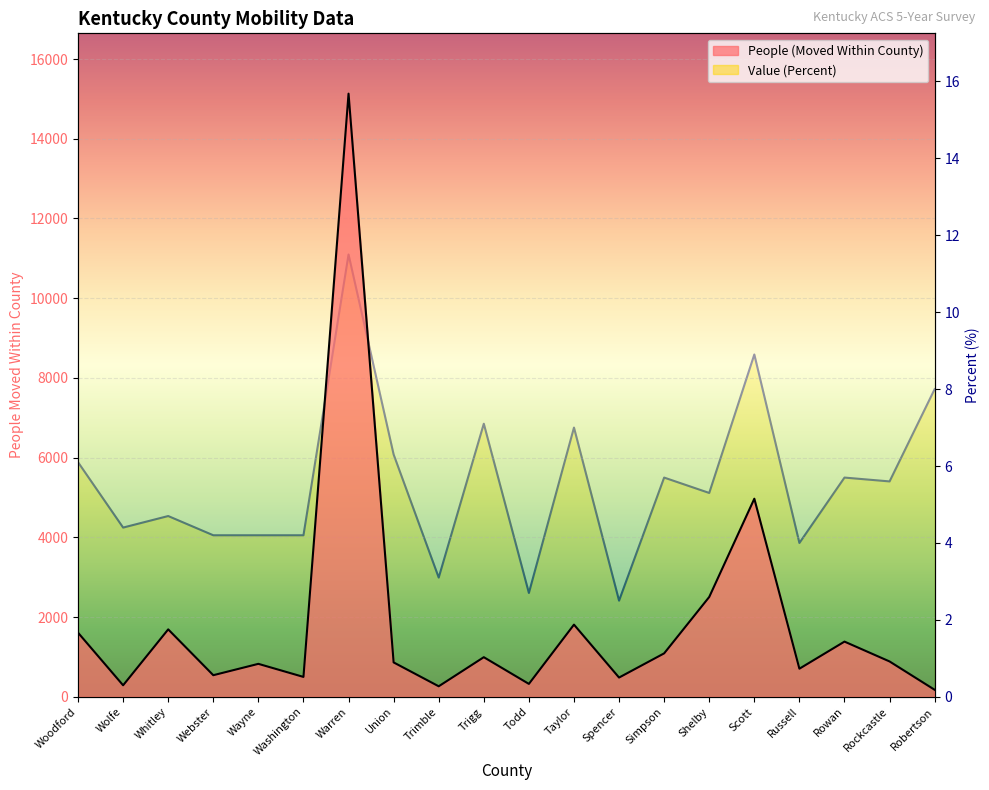

Reading left to right, transcribe all the data shown in this chart.

People (Moved Within County): Woodford=1609.0	Wolfe=289.0	Whitley=1692.0	Webster=542.0	Wayne=827.0	Washington=499.0	Warren=15132.0	Union=863.0	Trimble=264.0	Trigg=994.0	Todd=324.0	Taylor=1811.0	Spencer=483.0	Simpson=1090.0	Shelby=2505.0	Scott=4970.0	Russell=705.0	Rowan=1385.0	Rockcastle=887.0	Robertson=176.0
Value (Percent): Woodford=6.1	Wolfe=4.4	Whitley=4.7	Webster=4.2	Wayne=4.2	Washington=4.2	Warren=11.5	Union=6.3	Trimble=3.1	Trigg=7.1	Todd=2.7	Taylor=7.0	Spencer=2.5	Simpson=5.7	Shelby=5.3	Scott=8.9	Russell=4.0	Rowan=5.7	Rockcastle=5.6	Robertson=8.0